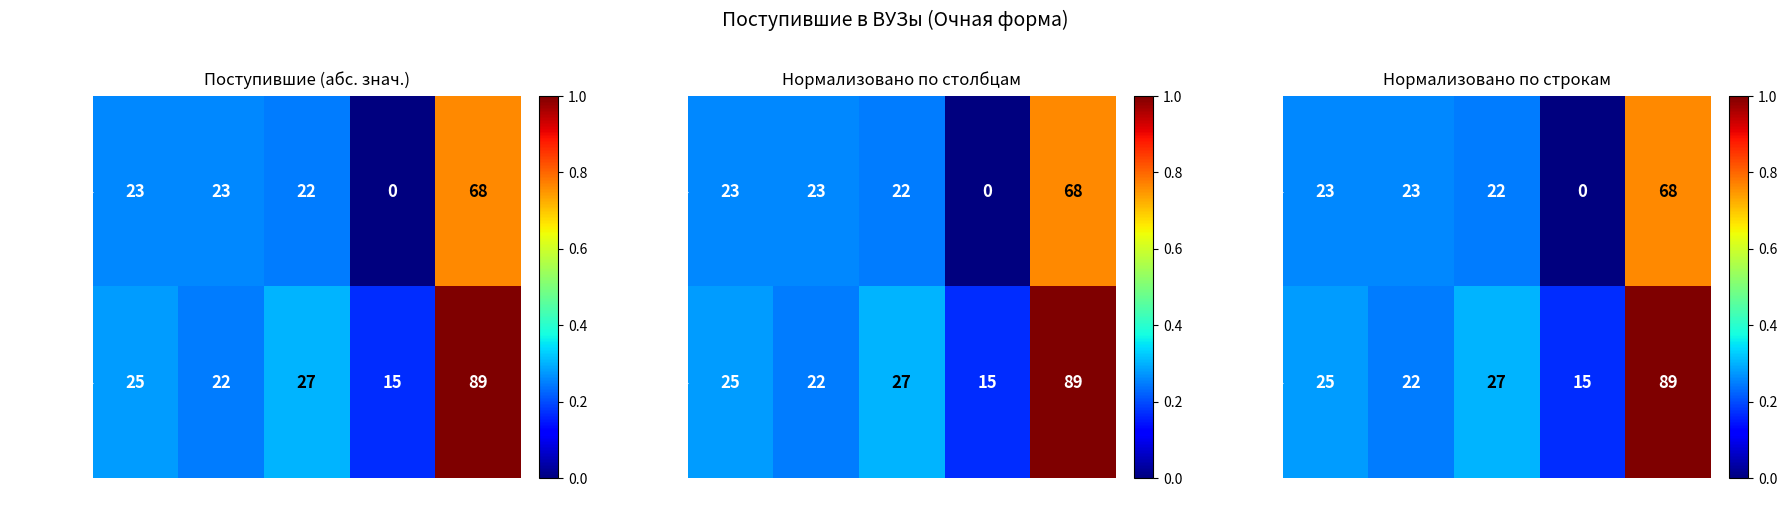

The value of 2016-2017 at 11_3 is 0.2. True or false?

True